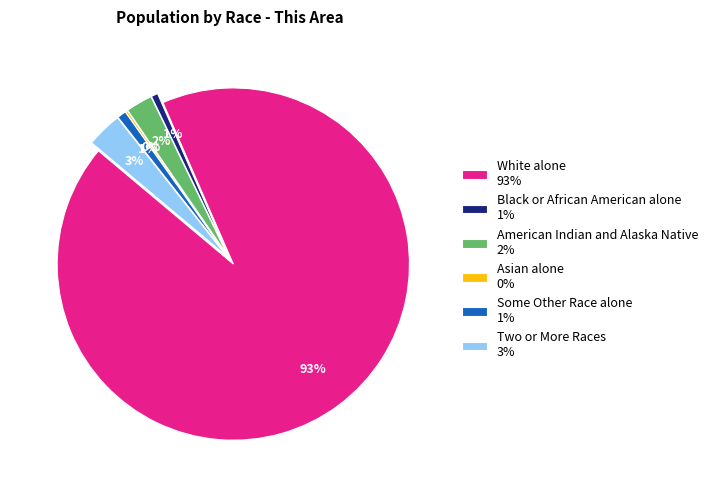

Which category has the biggest portion of the pie?

White alone